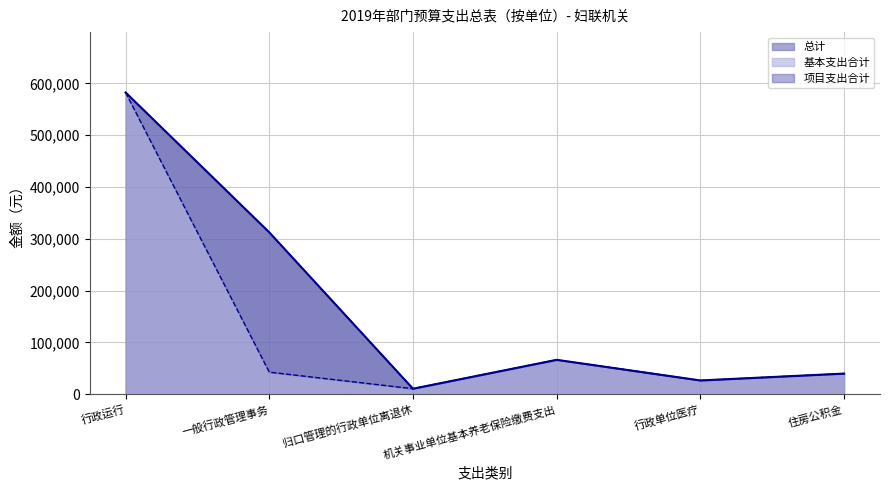

How many data points in 基本支出合计 are above 42600?

2